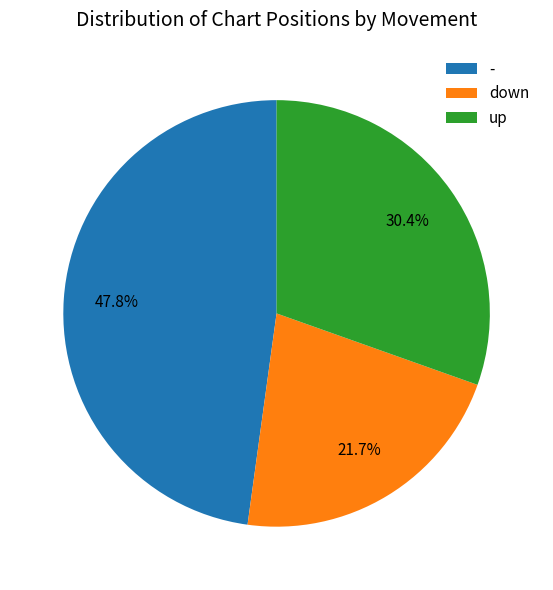

Between up and -, which is larger?

-